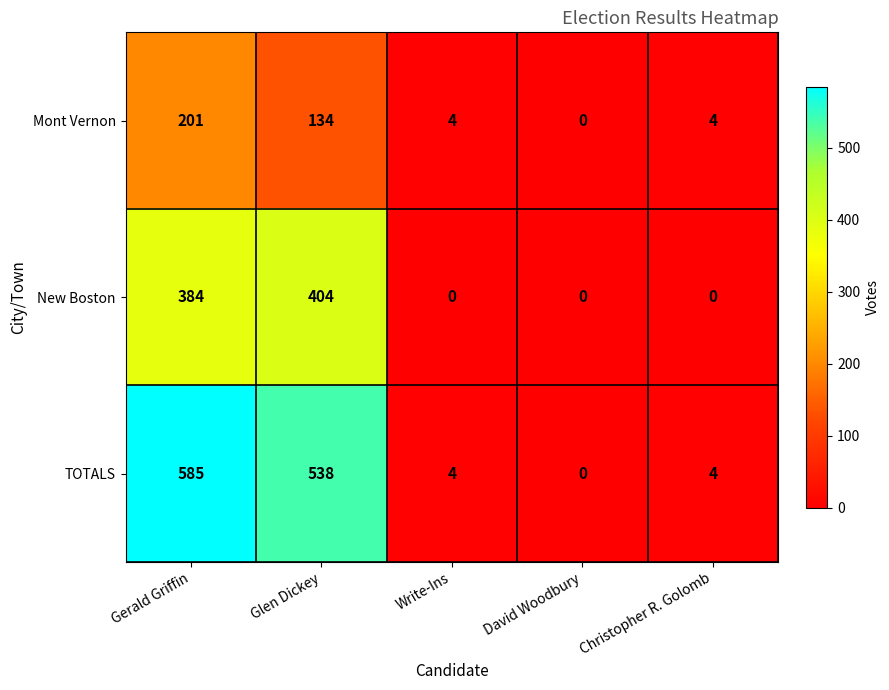

Where does the Mont Vernon series first go above 4?

Gerald Griffin